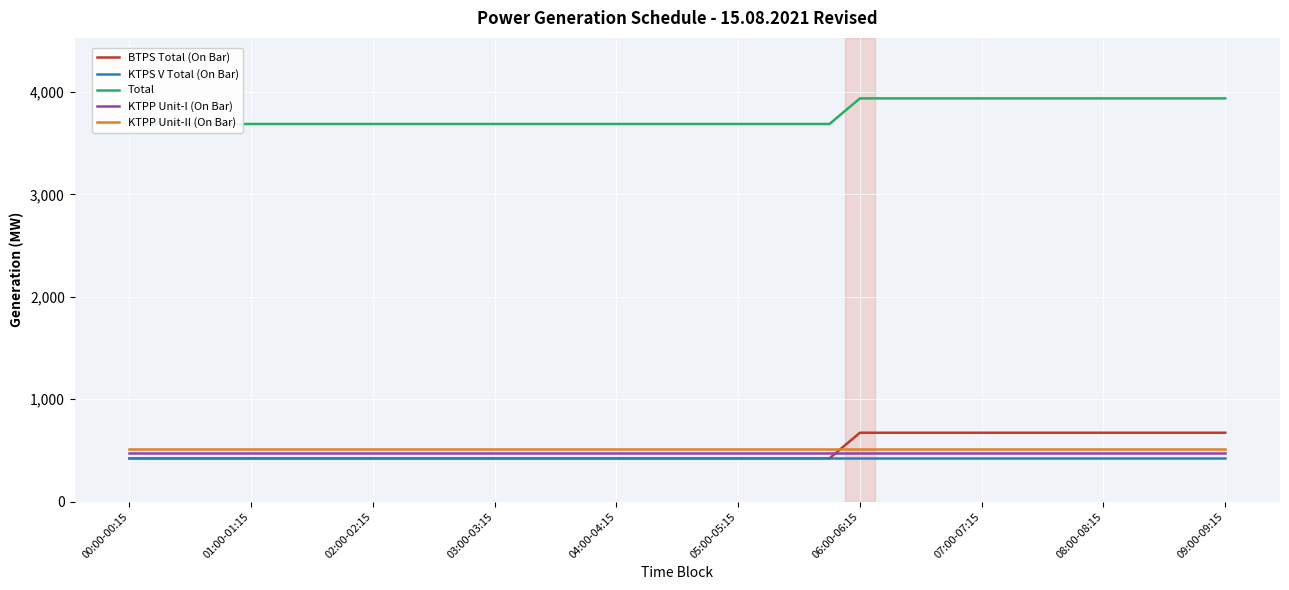

What is the lowest value of the BTPS Total (On Bar) series?

423.1